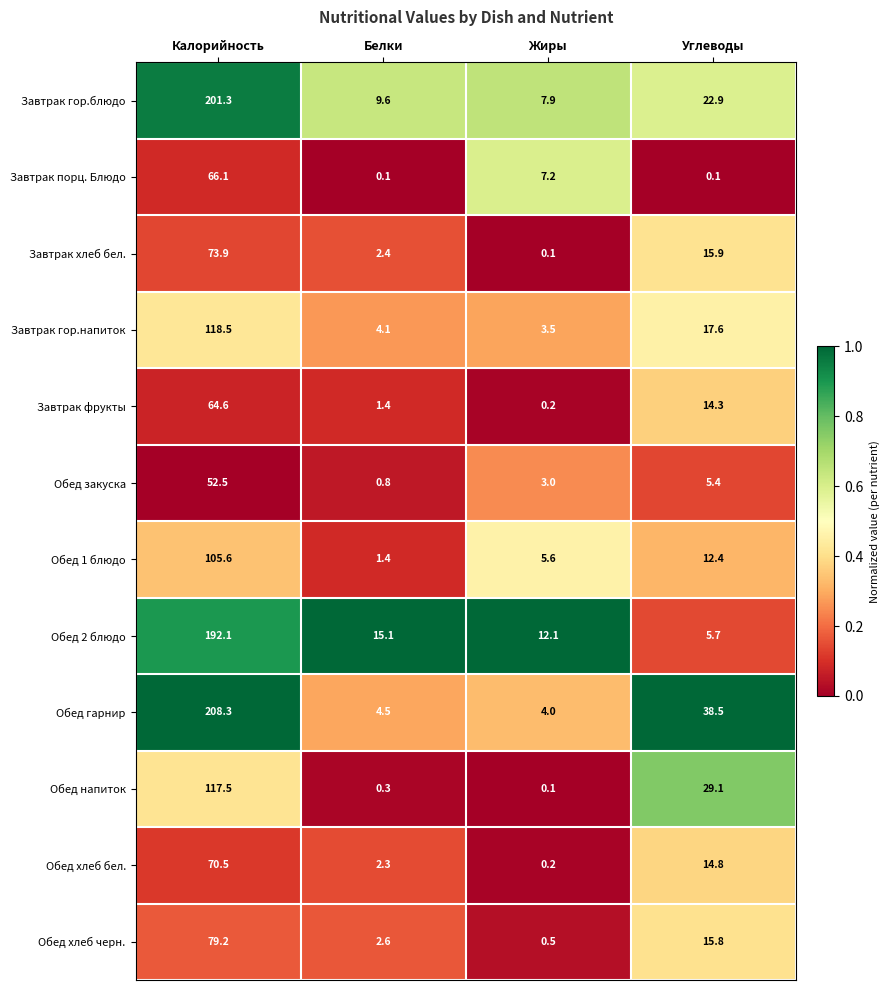

Which series has the largest total across all categories?

Обед гарнир